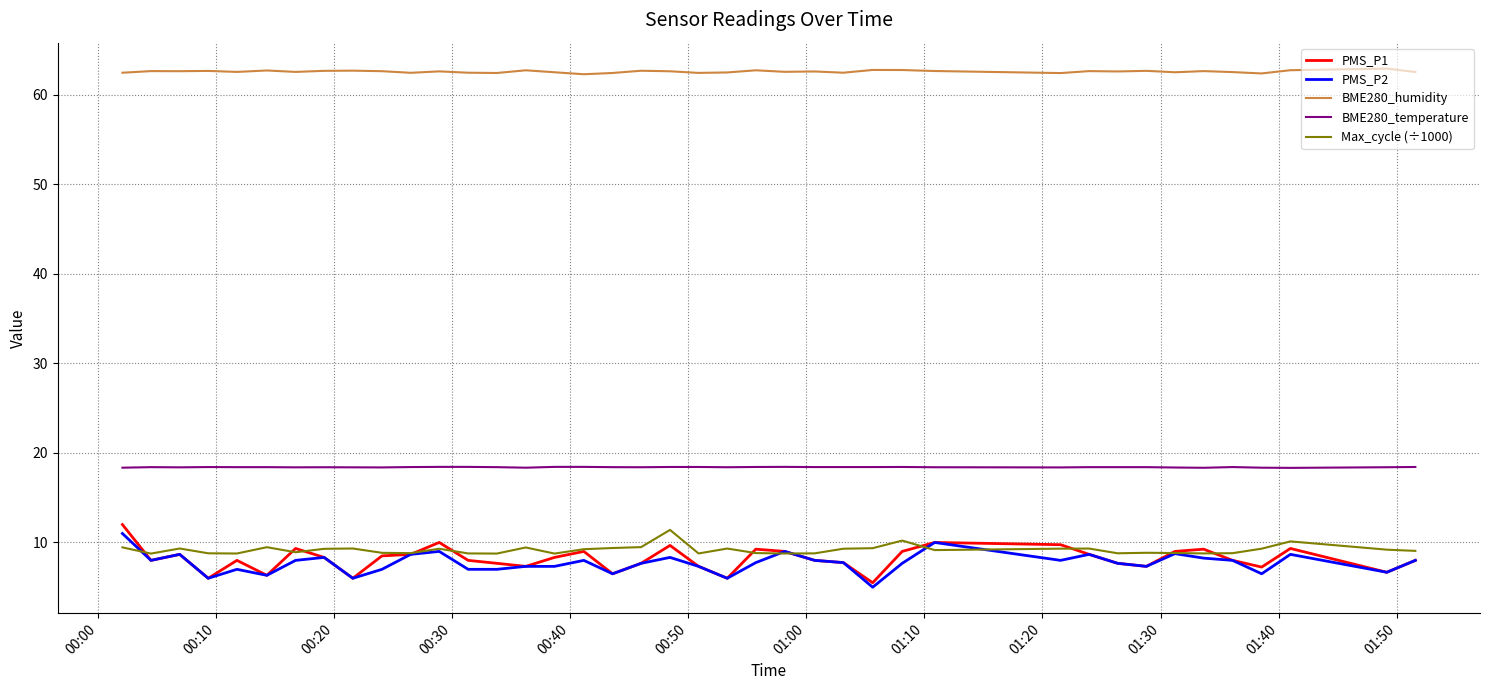

True or false: PMS_P2 and BME280_temperature intersect in this chart.

False